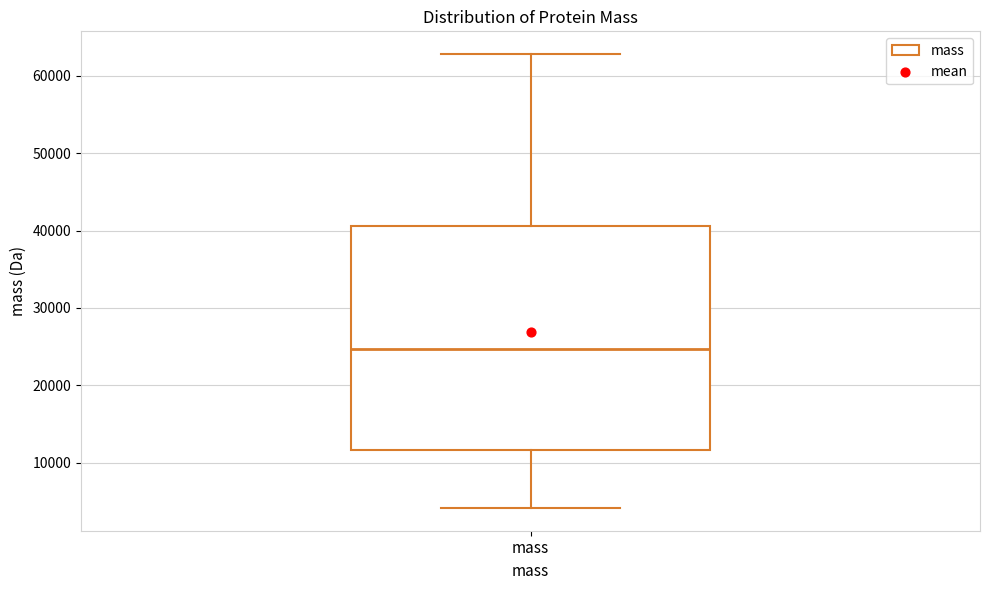

Read this box plot against the y-axis: the position of the median line, the range covered by the box, and the ends of both whiskers. The values are not printed on the chart, so give them approximately, as read against the axis.

median 25000, box 12000 to 41000, whiskers 4000 to 63000